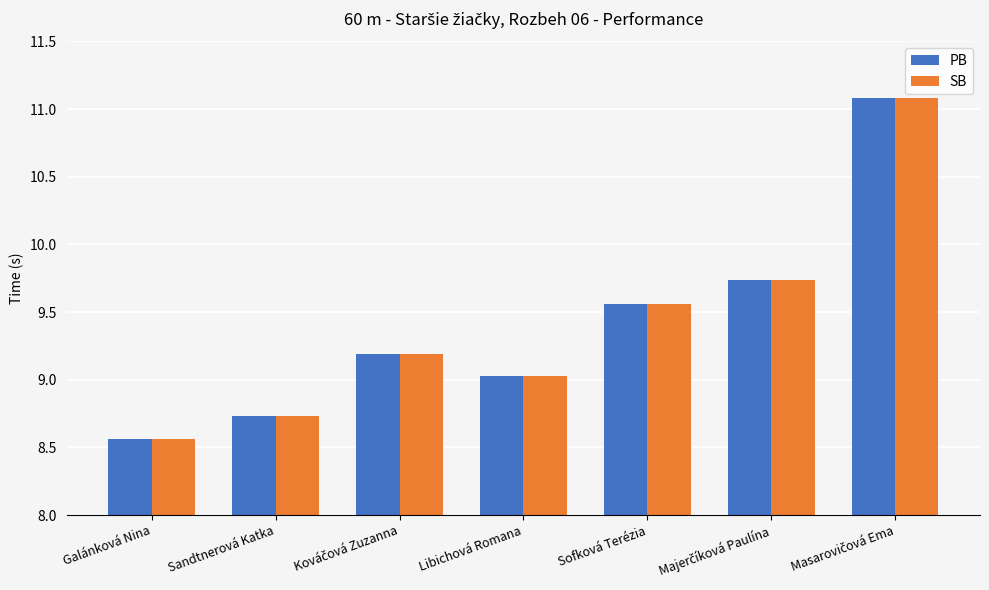

True or false: PB has a value of 14.7 at Libichová Romana.

False